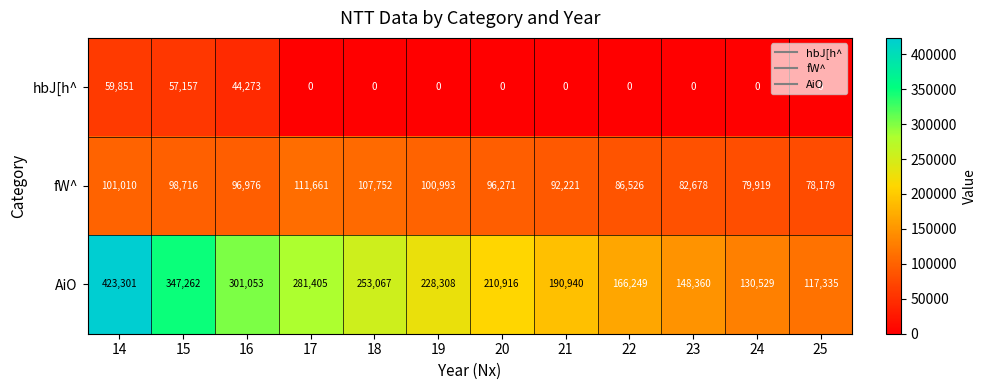

How many data points does each series have?

12